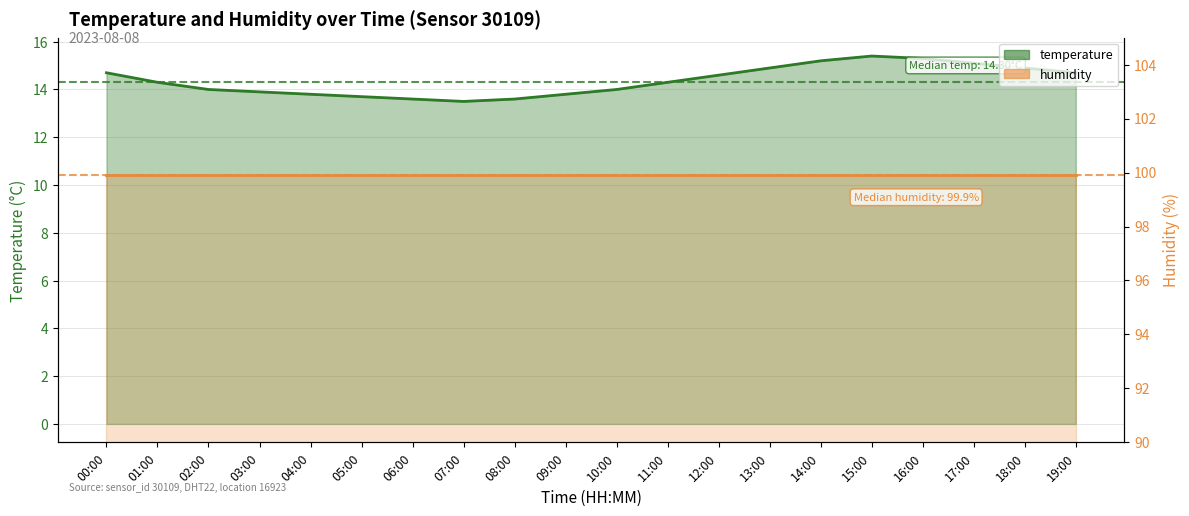

At which label is the value closest to 14?

02:00